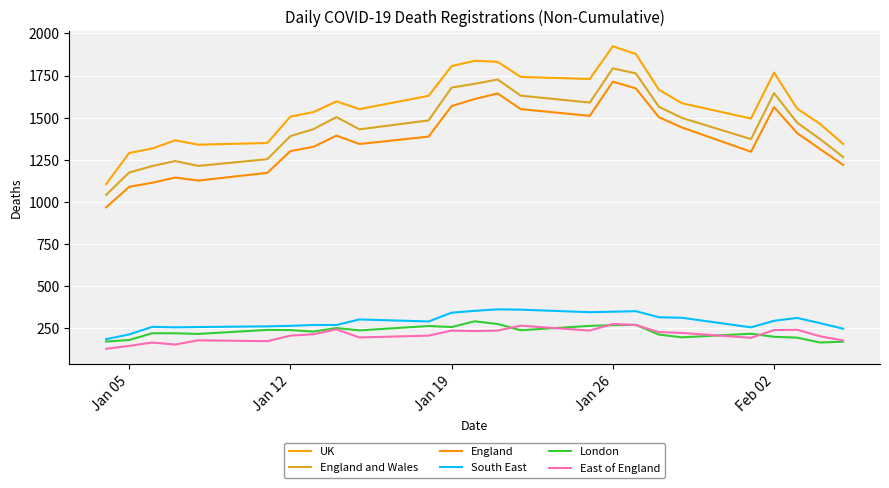

What is the difference between the maximum and minimum values in the England series?

746